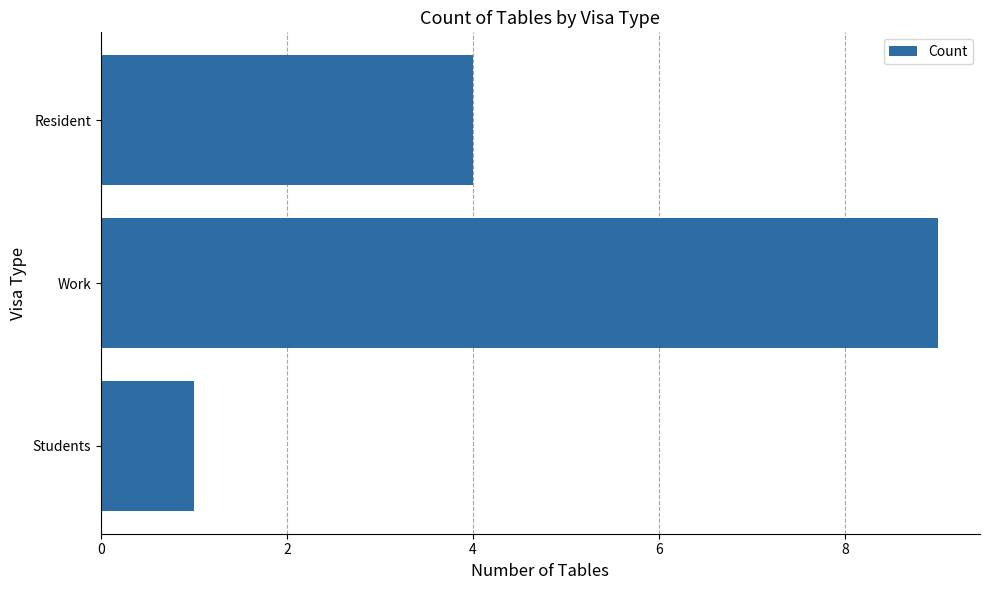

Approximately how many times larger is the value at Resident compared to Students?

4.0